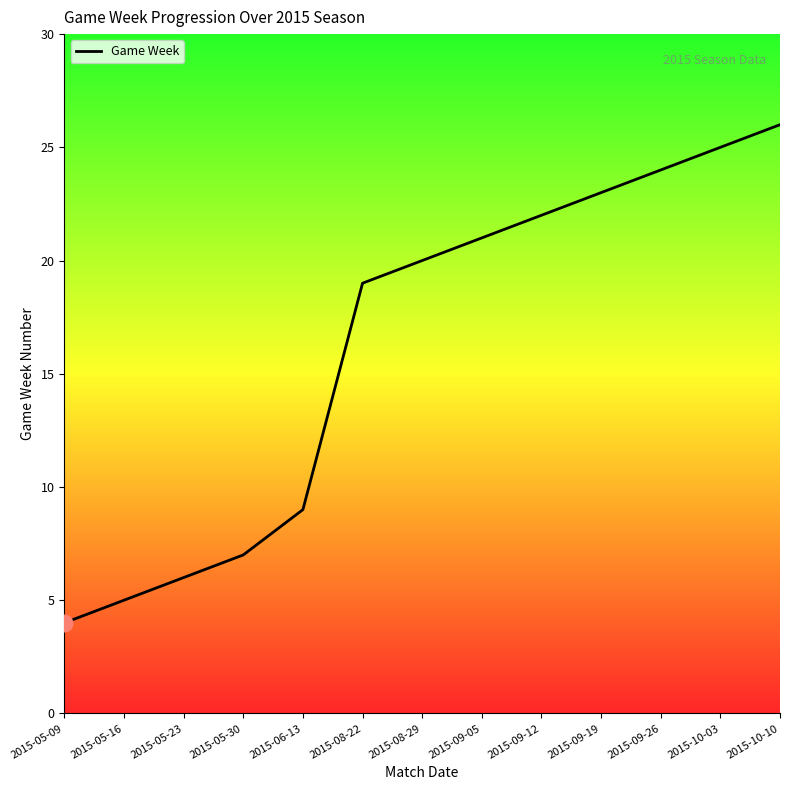

What is the difference between the values at 2015-05-30 and 2015-06-13?

2